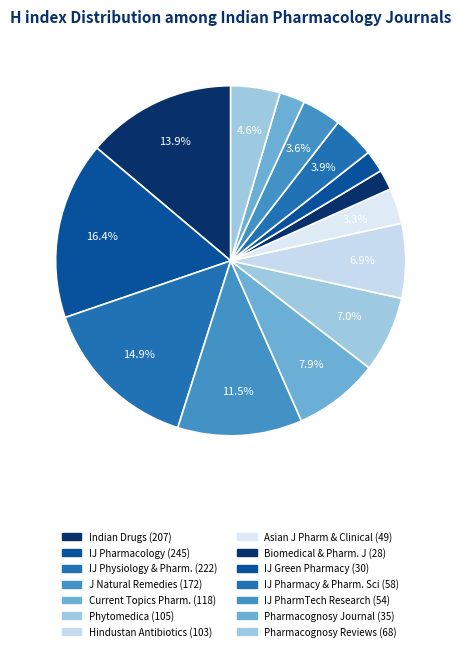

What is the smallest slice in the pie chart?

Biomedical and Pharmacology Journal